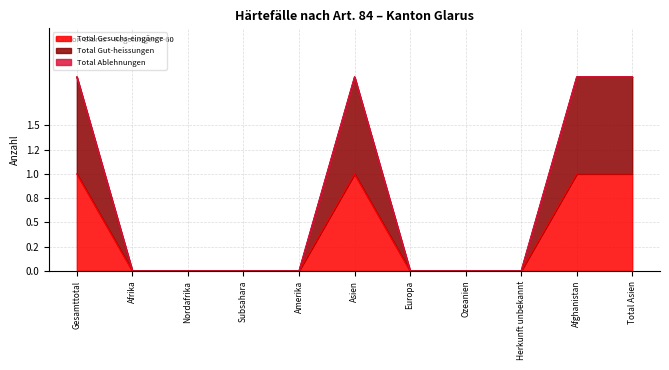

How many positive values does the Total Gut-heissungen series have?

4